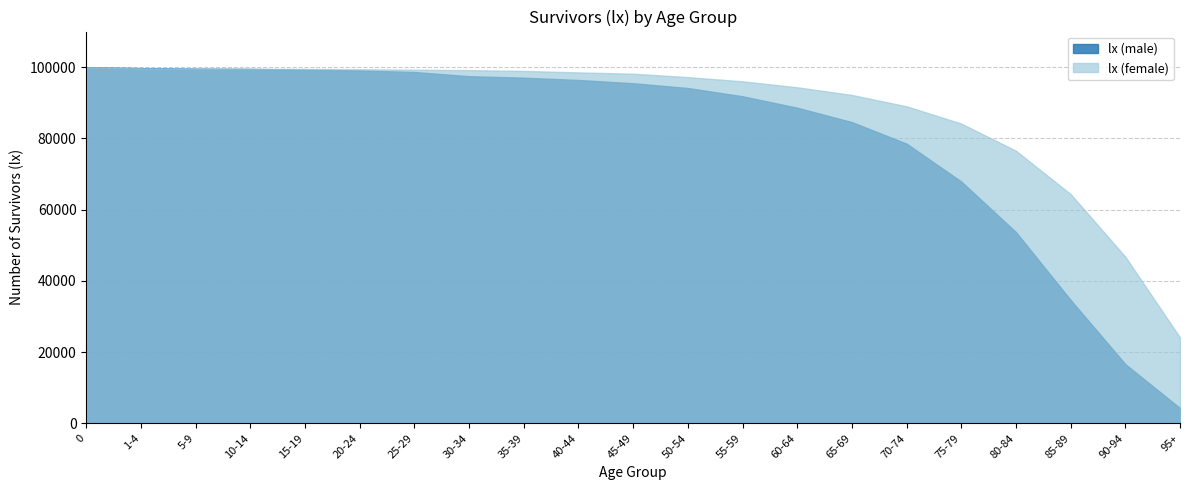

Reading right to left, extract all data points from this chart.

lx (male): 4280	16623	34642	53698	67892	78529	84580	88618	91832	94148	95492	96407	97046	97466	98642	99083	99292	99505	99591	99742	100000
lx (female): 24108	46784	64362	76536	84166	89010	92196	94352	96026	97209	98167	98530	98945	99168	99281	99423	99503	99554	99595	99671	100000